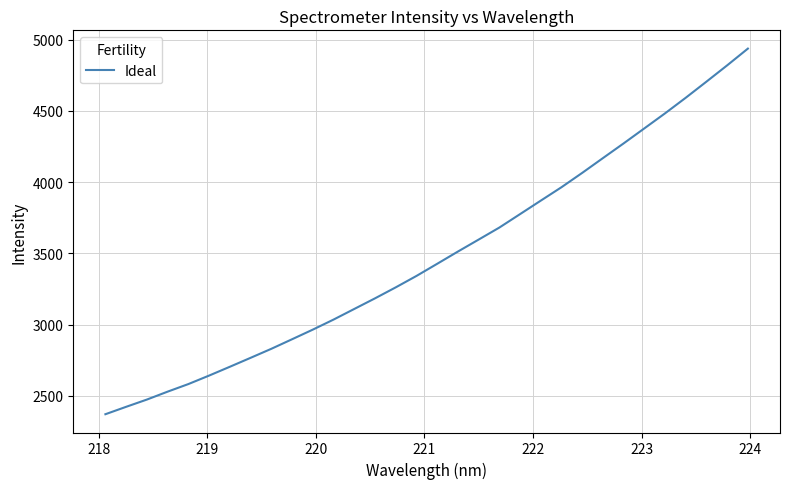

What is the greatest value displayed?

4936.8